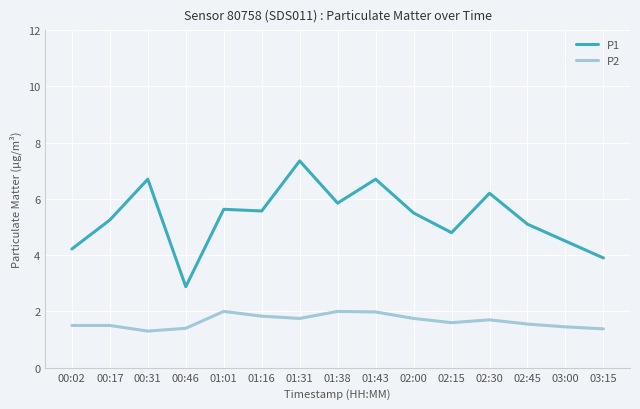

At which category does P1 reach its first local peak?

00:31